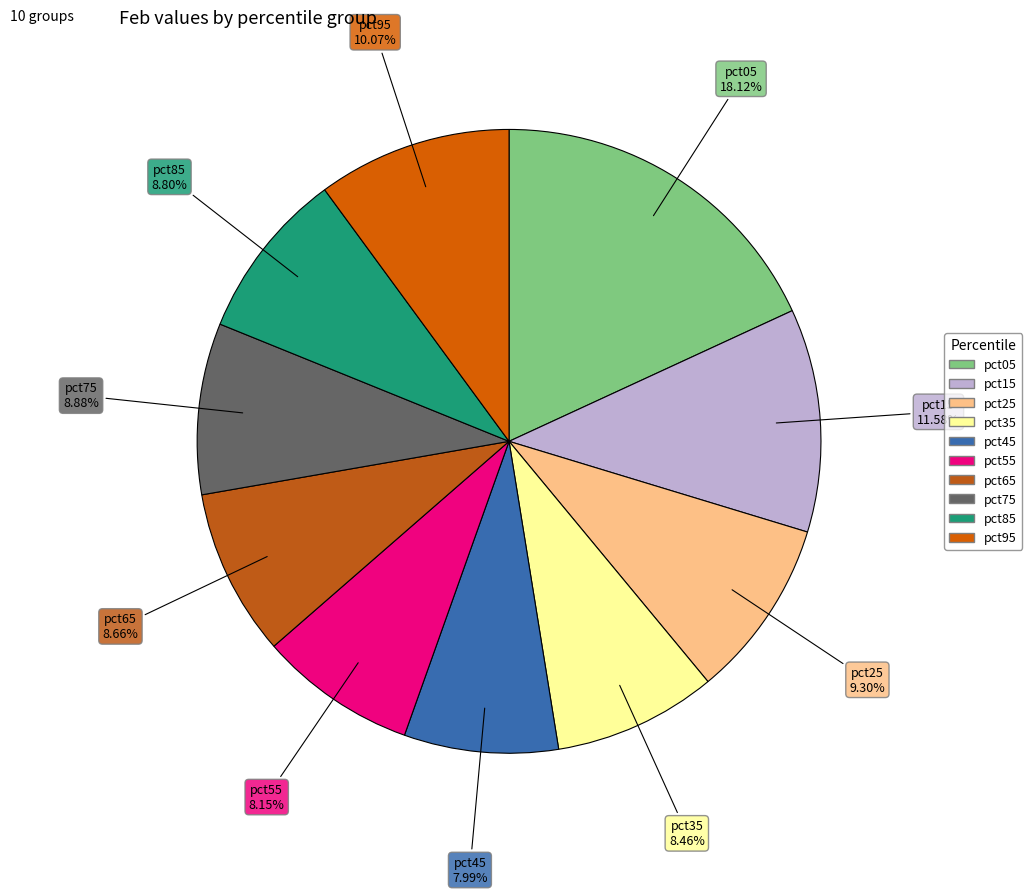

Between pct45 and pct65, which is larger?

pct65